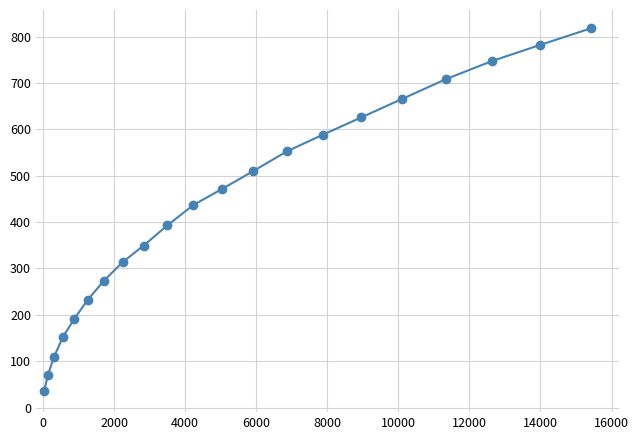

What is the sum of all values?

9029.0